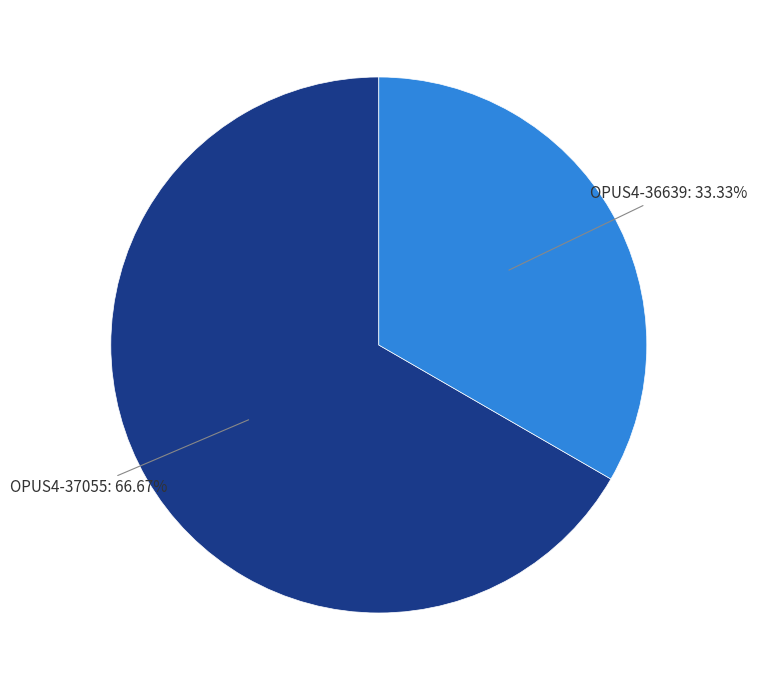

Does any single category account for the majority?

Yes